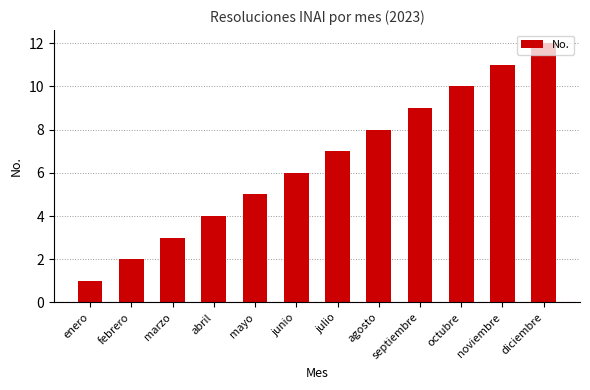

True or false: the data shows 4 at abril.

True